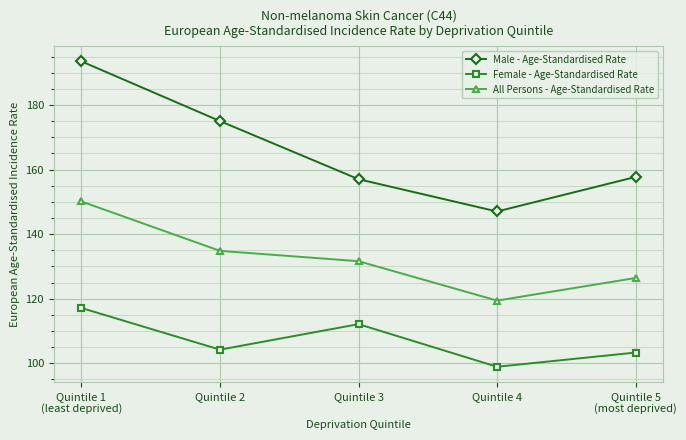

List the labels in order of All Persons - Age-Standardised Rate value, smallest first.

Quintile 4, Quintile 5
(most deprived), Quintile 3, Quintile 2, Quintile 1
(least deprived)